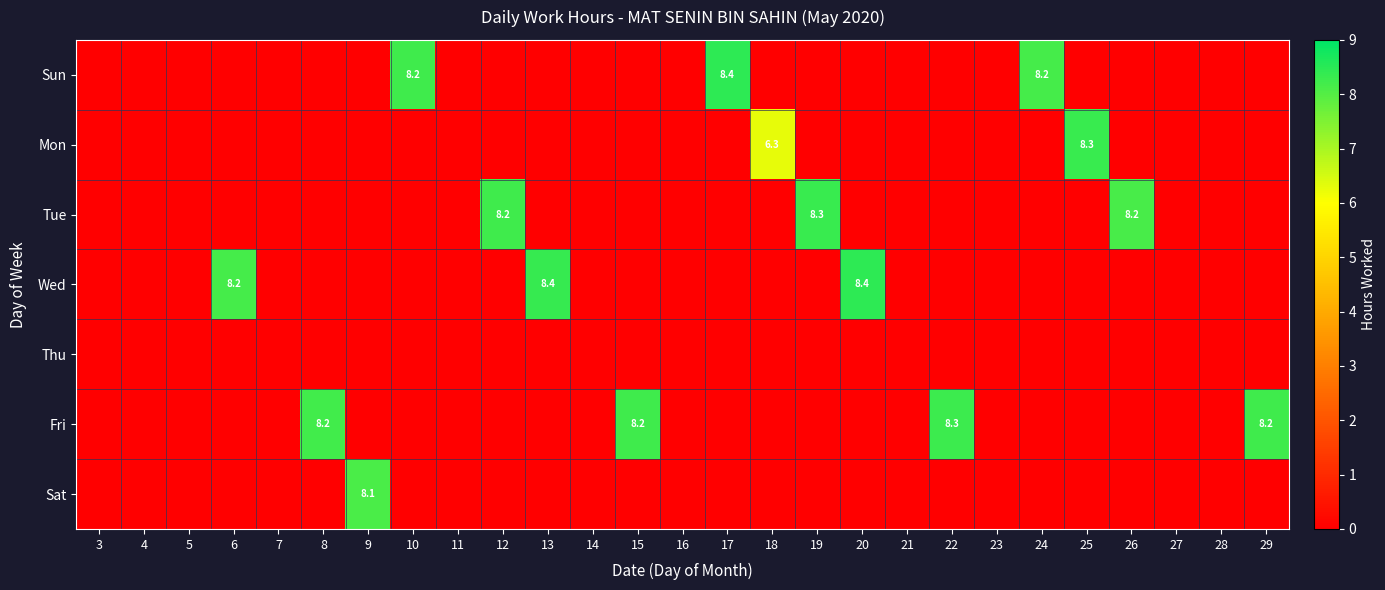

List the labels in order of Tue value, smallest first.

3, 4, 5, 6, 7, 8, 9, 10, 11, 13, 14, 15, 16, 17, 18, 20, 21, 22, 23, 24, 25, 27, 28, 29, 26, 12, 19